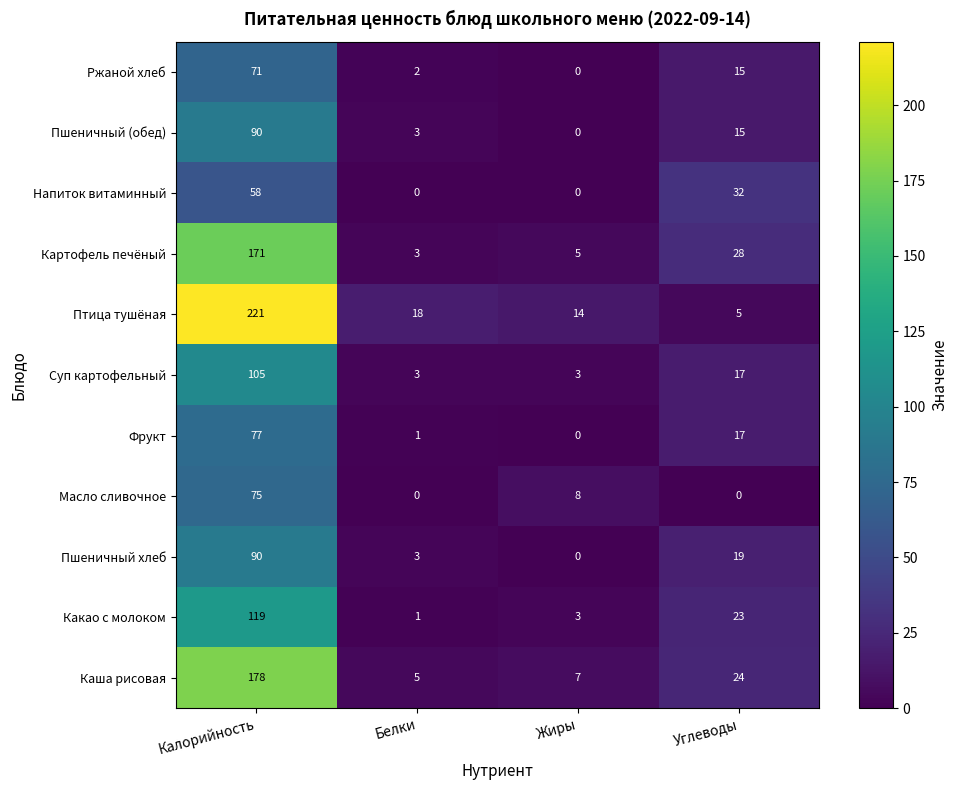

Which series has the largest range (max minus min)?

Птица тушёная